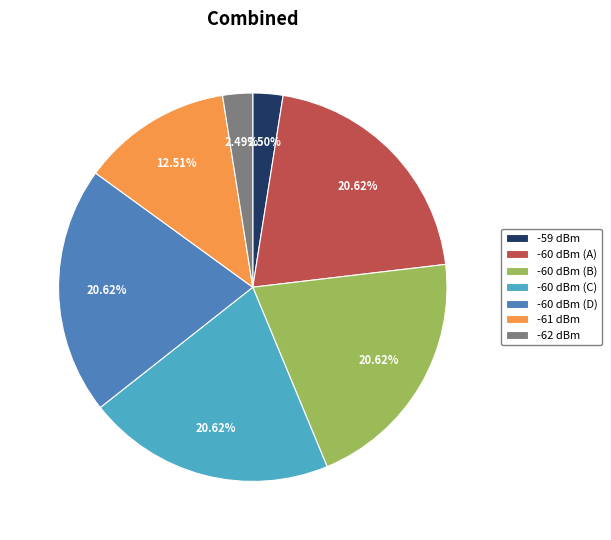

To the nearest percent, what is the average slice percentage?

14%